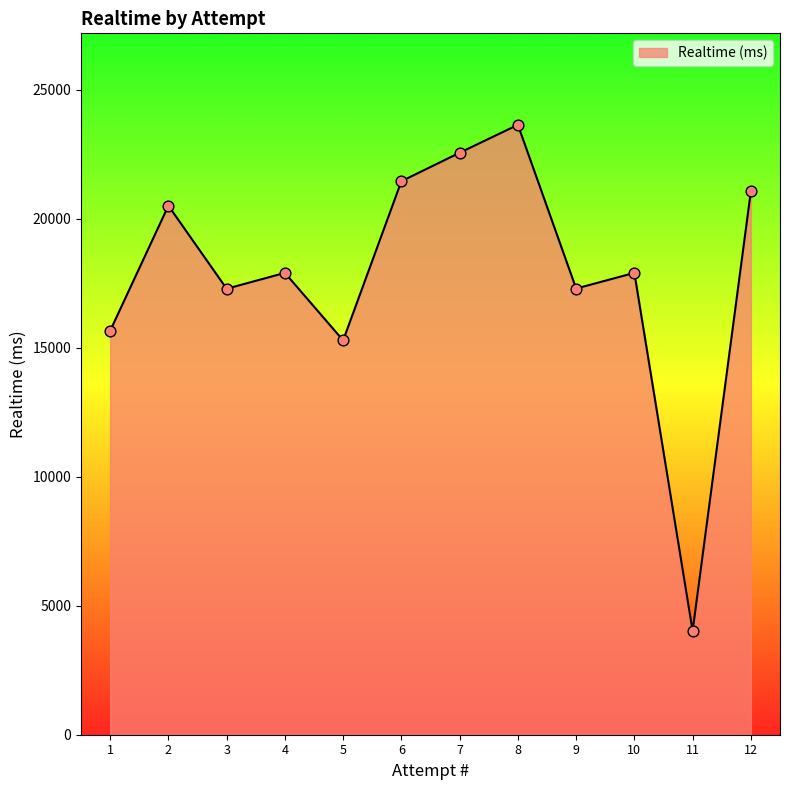

What is the change in value from 6 to 8?

+2185